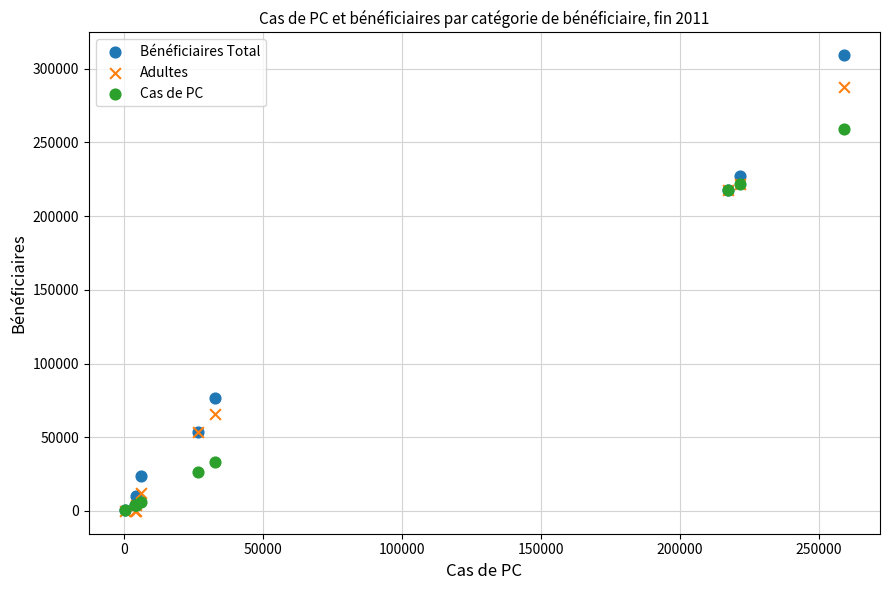

In the Cas de PC series, what Y value is closest to 129739?

217495